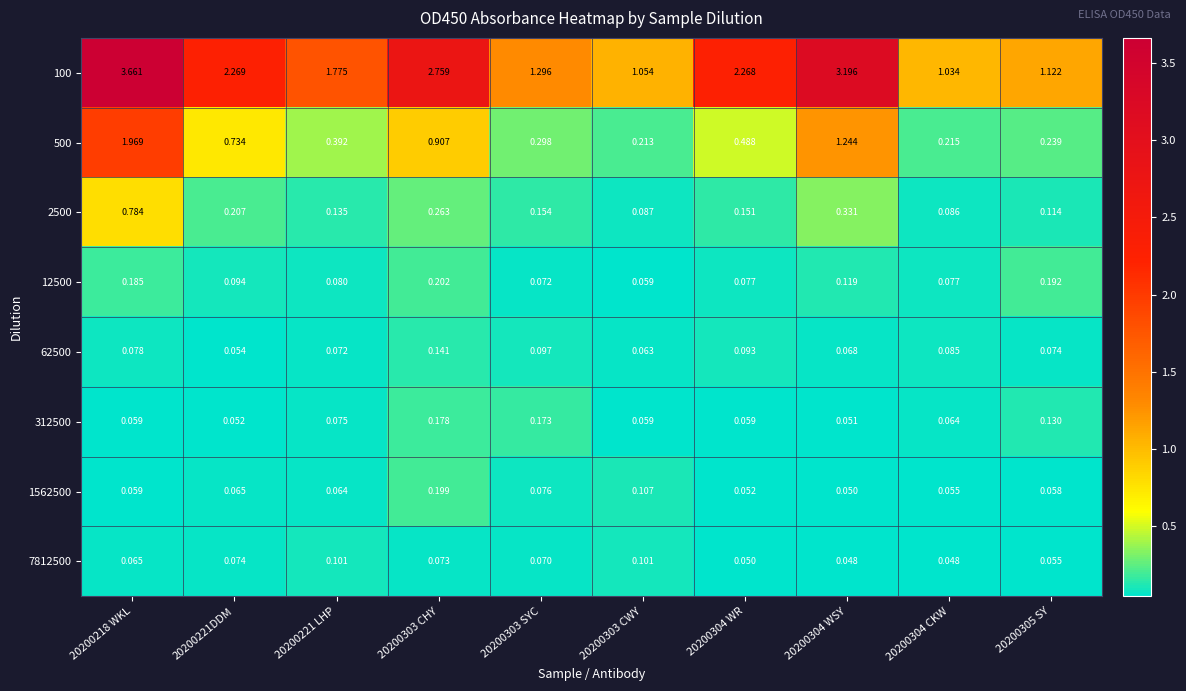

Rank the series at 20200304 WR from lowest to highest value.

7812500, 1562500, 312500, 12500, 62500, 2500, 500, 100